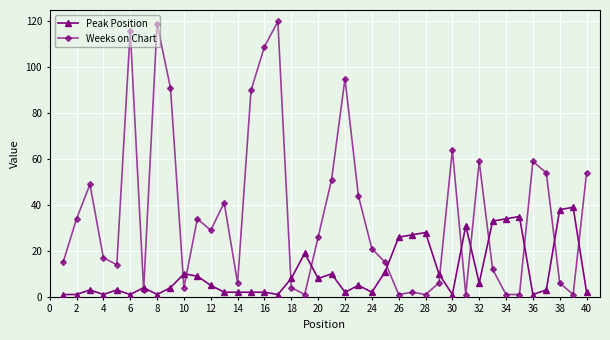

How many values in the Peak Position series are below 5?

20